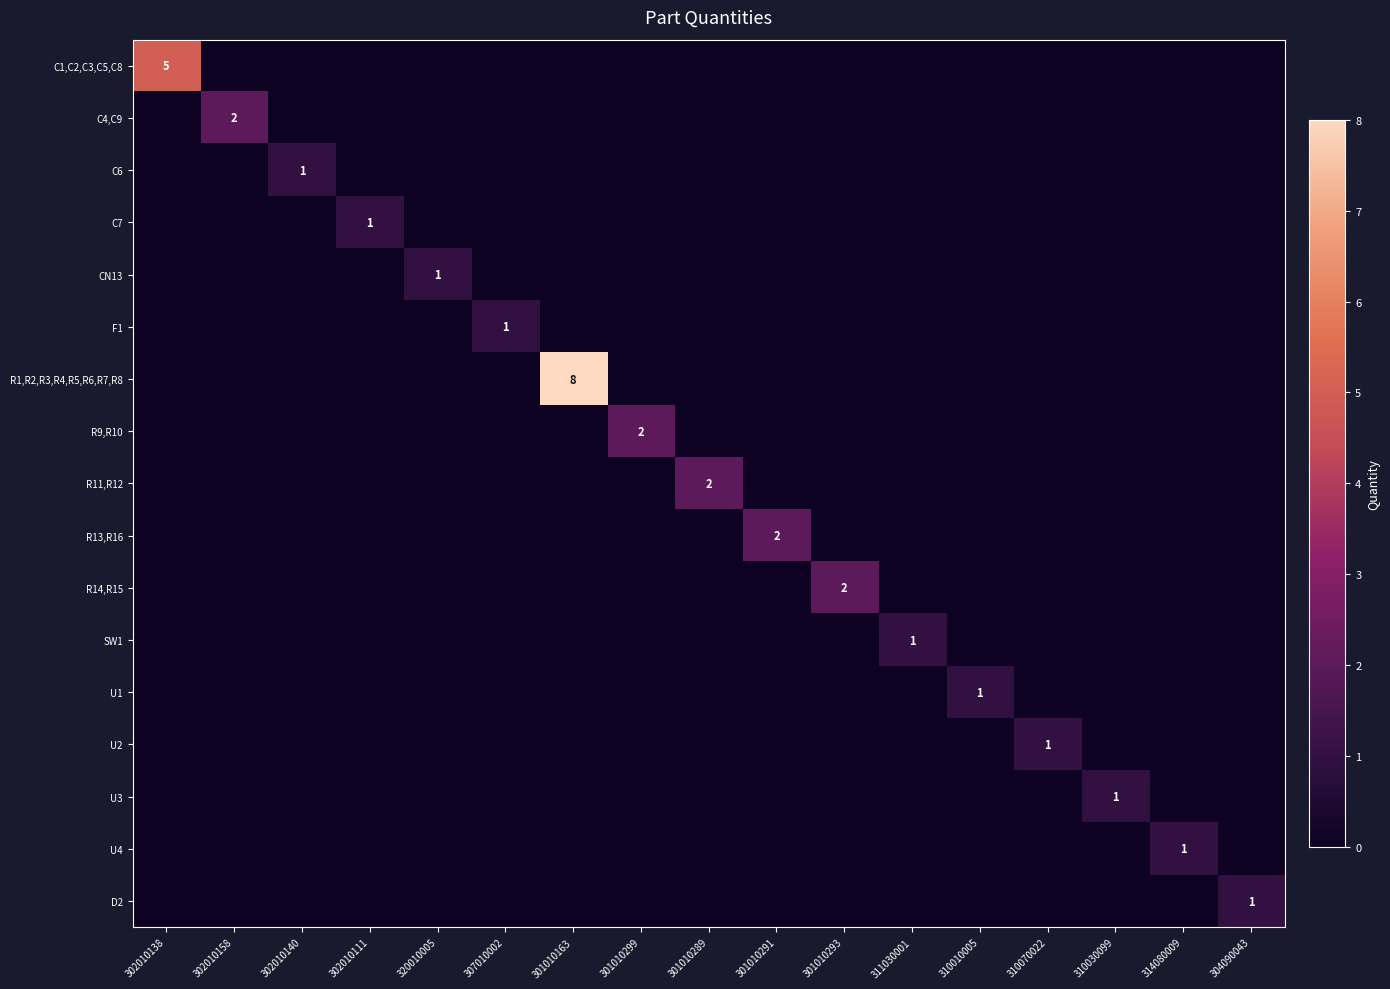

List the labels in order of R13,R16 value, largest first.

301010291, 302010138, 302010158, 302010140, 302010111, 320010005, 307010002, 301010163, 301010299, 301010289, 301010293, 311030001, 310010005, 310070022, 310030099, 314080009, 304090043